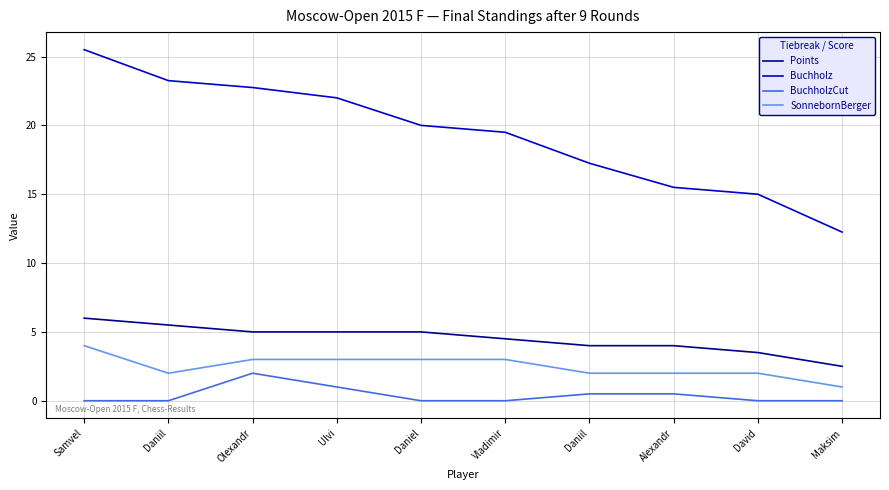

At which label is Buchholz closest to 18?

Daniil